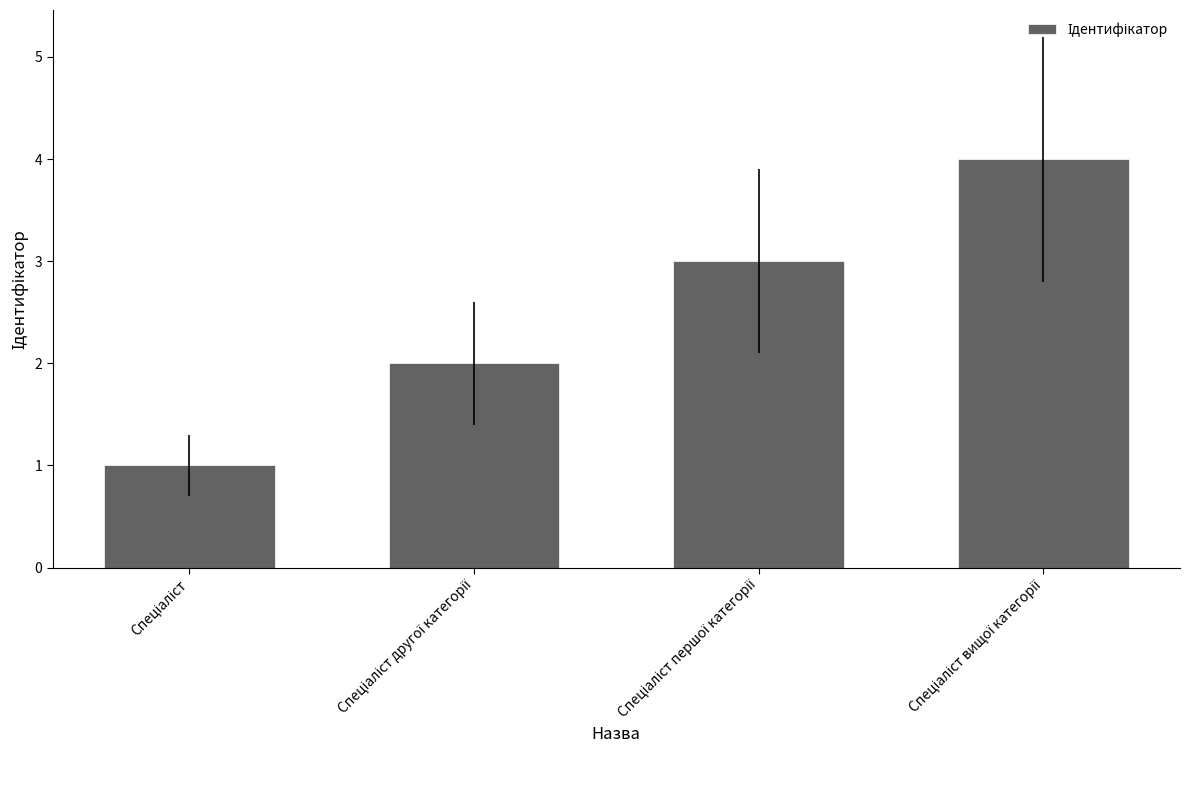

What is the maximum value shown in the chart?

4